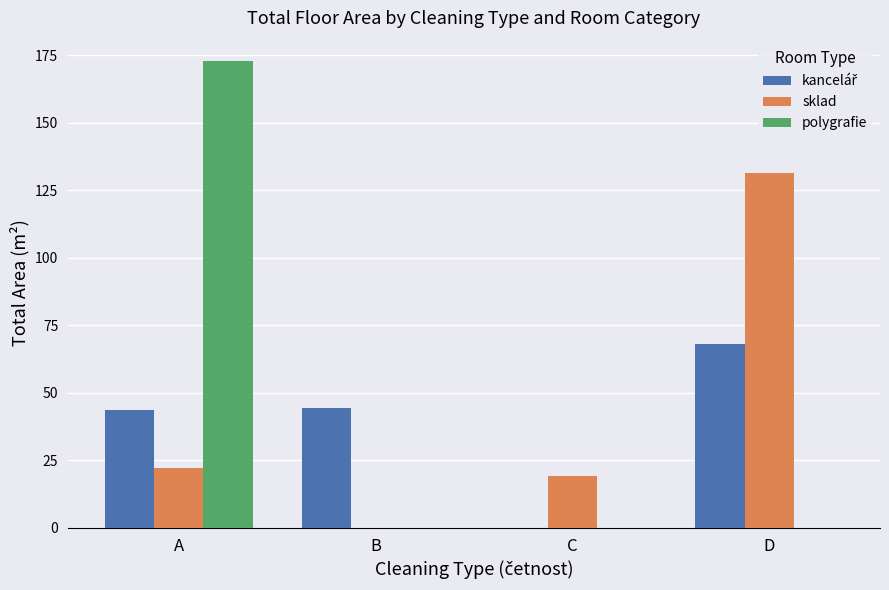

How many values in the sklad series exceed 22?

2